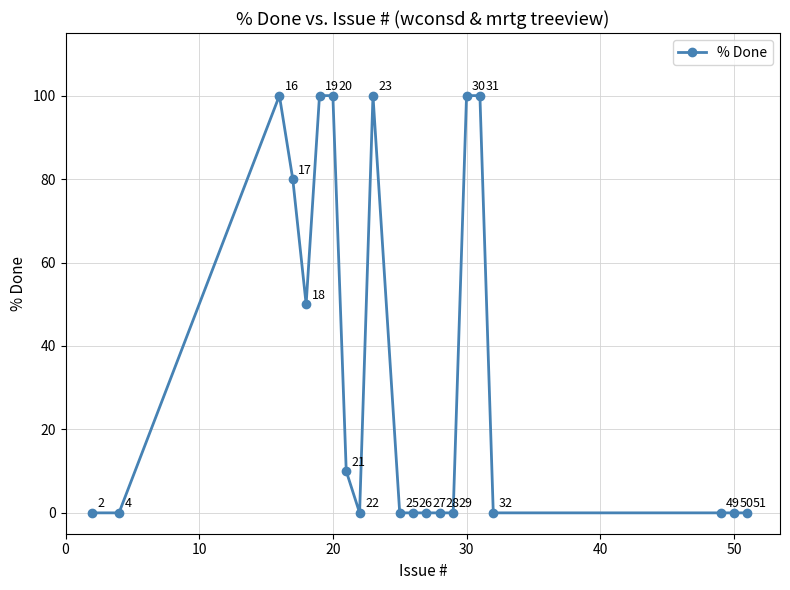

Count the values in the range 0 to 100.

21